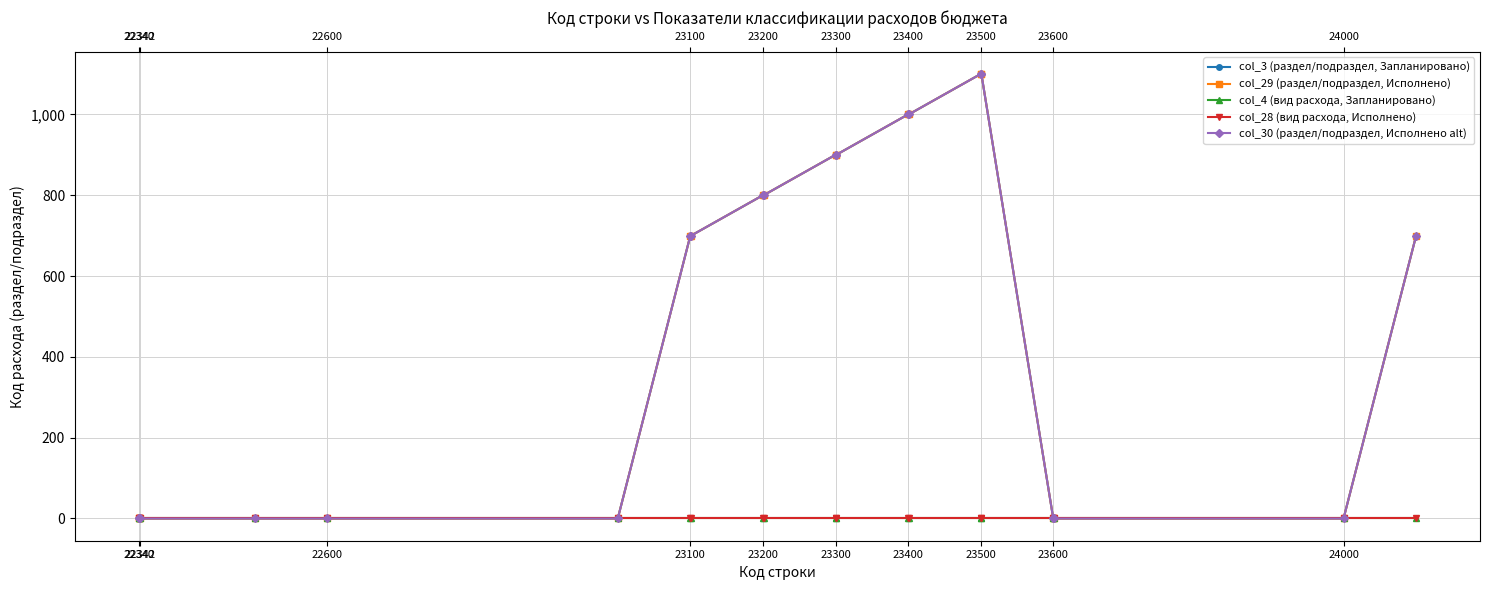

True or false: col_30 (раздел/подраздел, Исполнено alt) and col_4 (вид расхода, Запланировано) intersect in this chart.

False